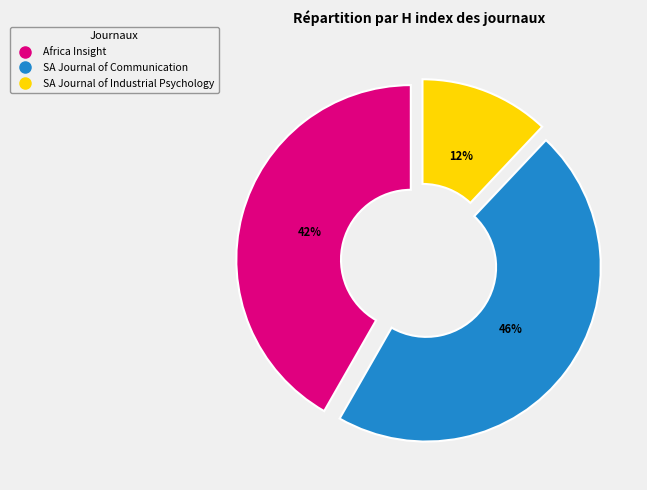

Does SA Journal of Industrial Psychology account for over 50% of the chart?

No